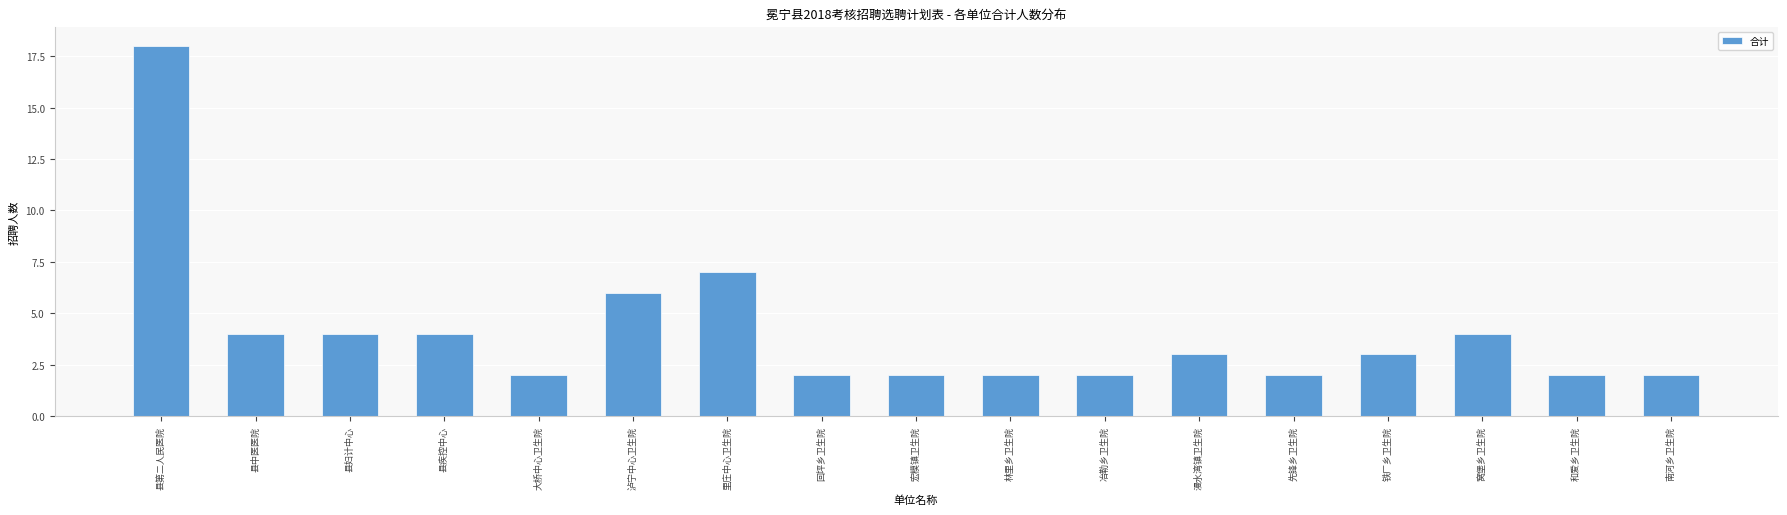

Reading left to right, extract all data points from this chart.

18	4	4	4	2	6	7	2	2	2	2	3	2	3	4	2	2